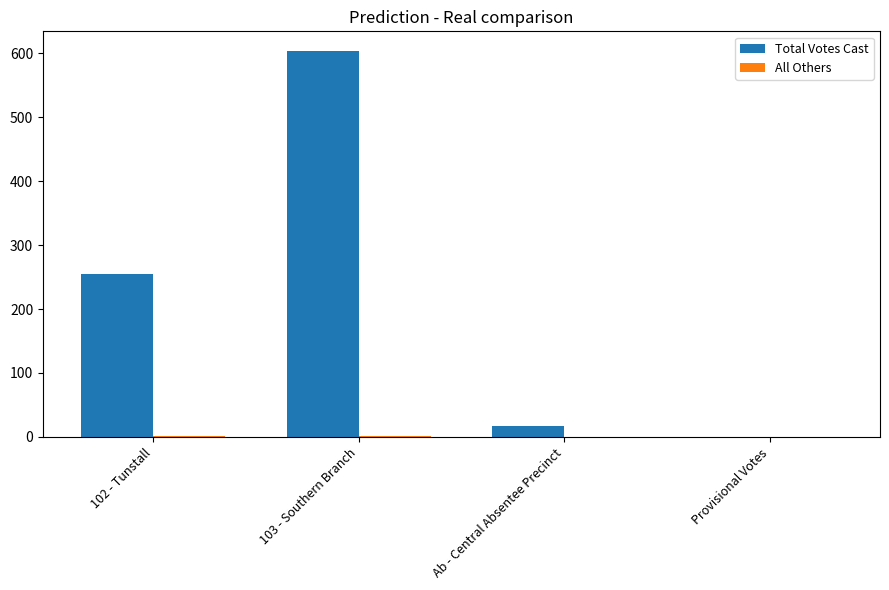

How many values in Total Votes Cast are above zero?

3